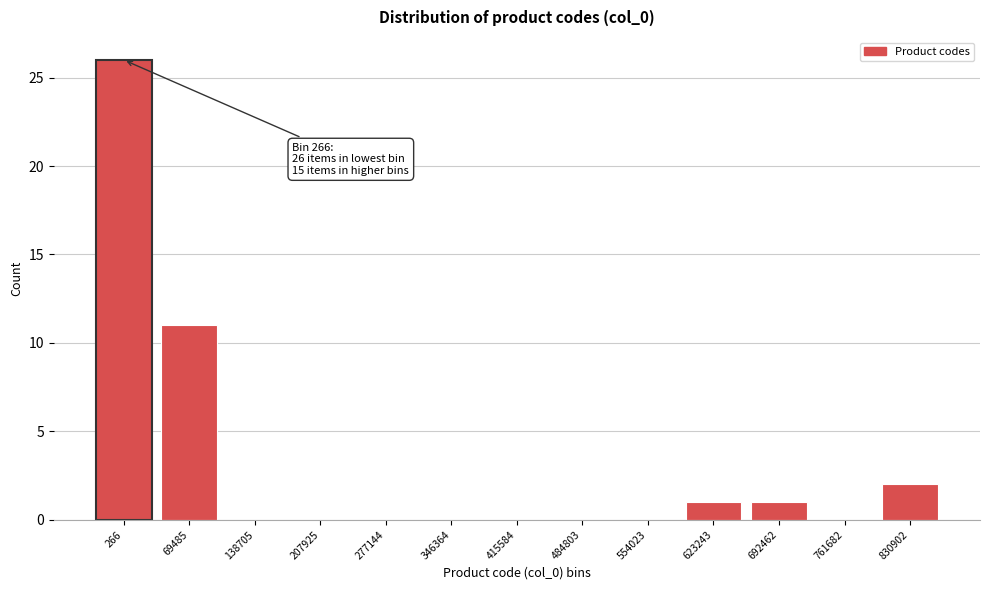

Reading right to left, extract all data points from this chart.

830902=2	761682=0	692462=1	623243=1	554023=0	484803=0	415584=0	346364=0	277144=0	207925=0	138705=0	69485=11	266=26